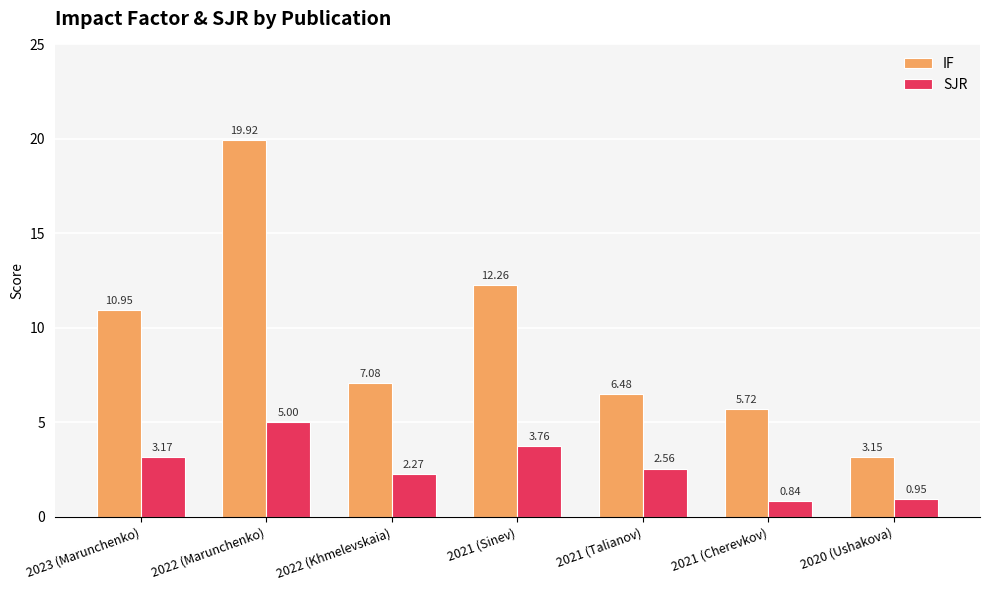

Which series changed the most between 2022 (Marunchenko) and 2021 (Sinev)?

IF